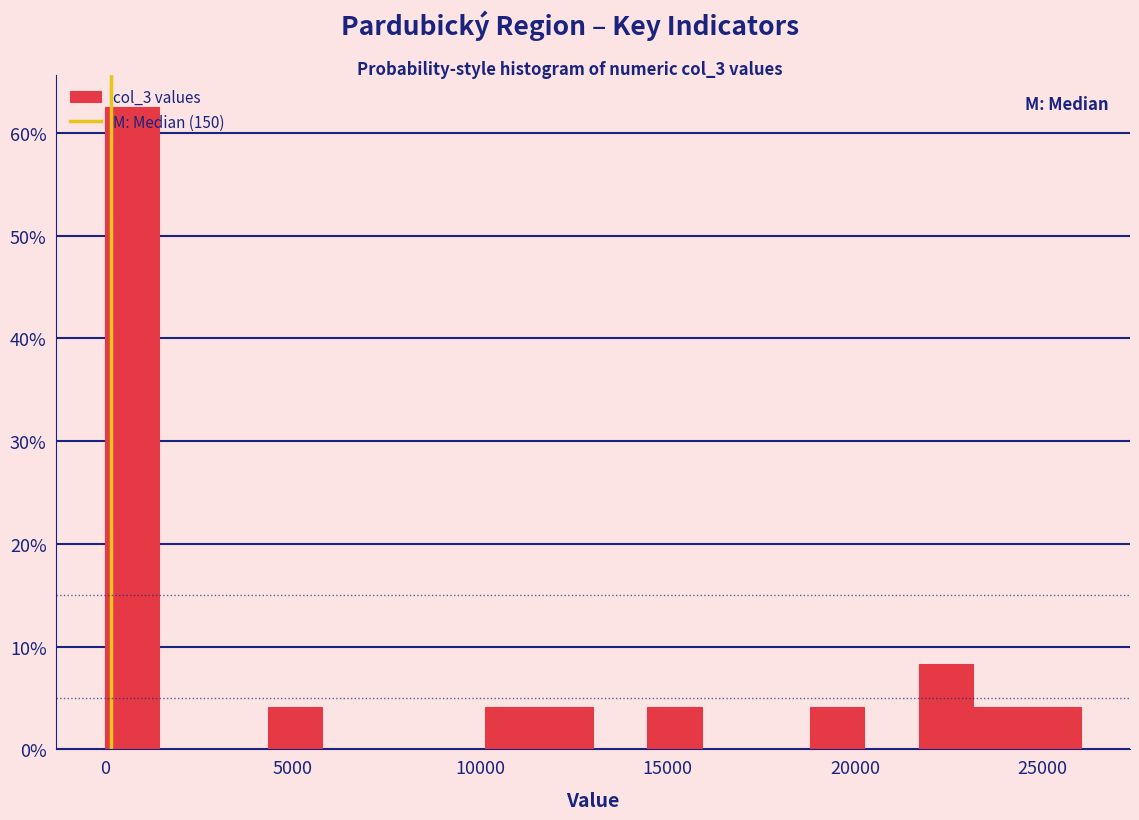

Around what value on the x-axis is the tallest bar? Give the approximate position of its centre, as read against the axis.

500